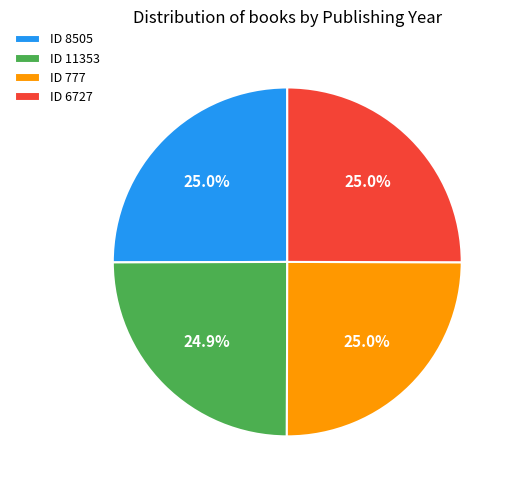

Does ID 6727 account for over 50% of the chart?

No